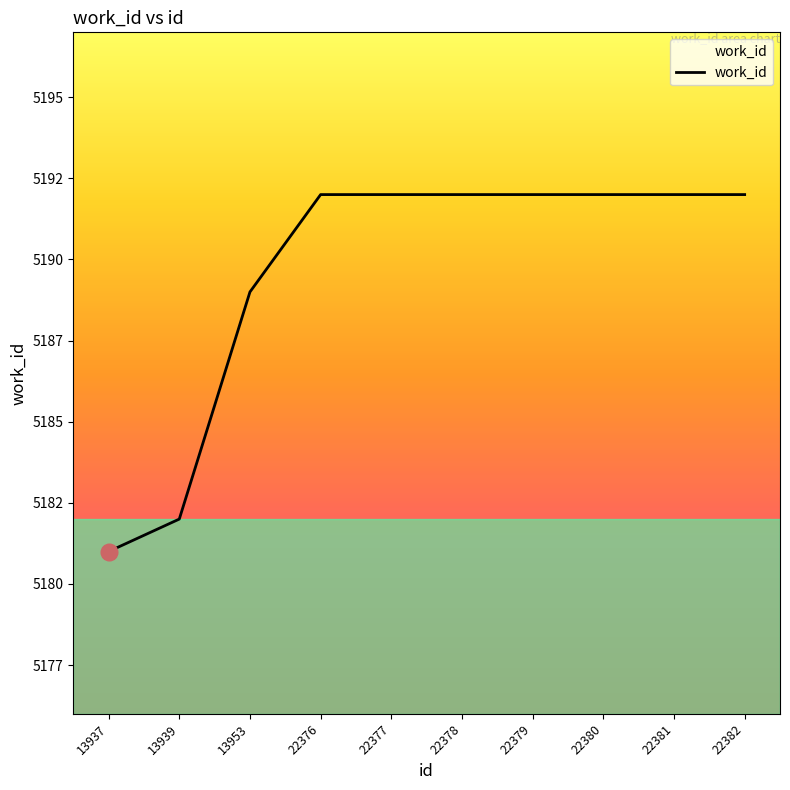

What is the value of the 9th point from the left?

5192